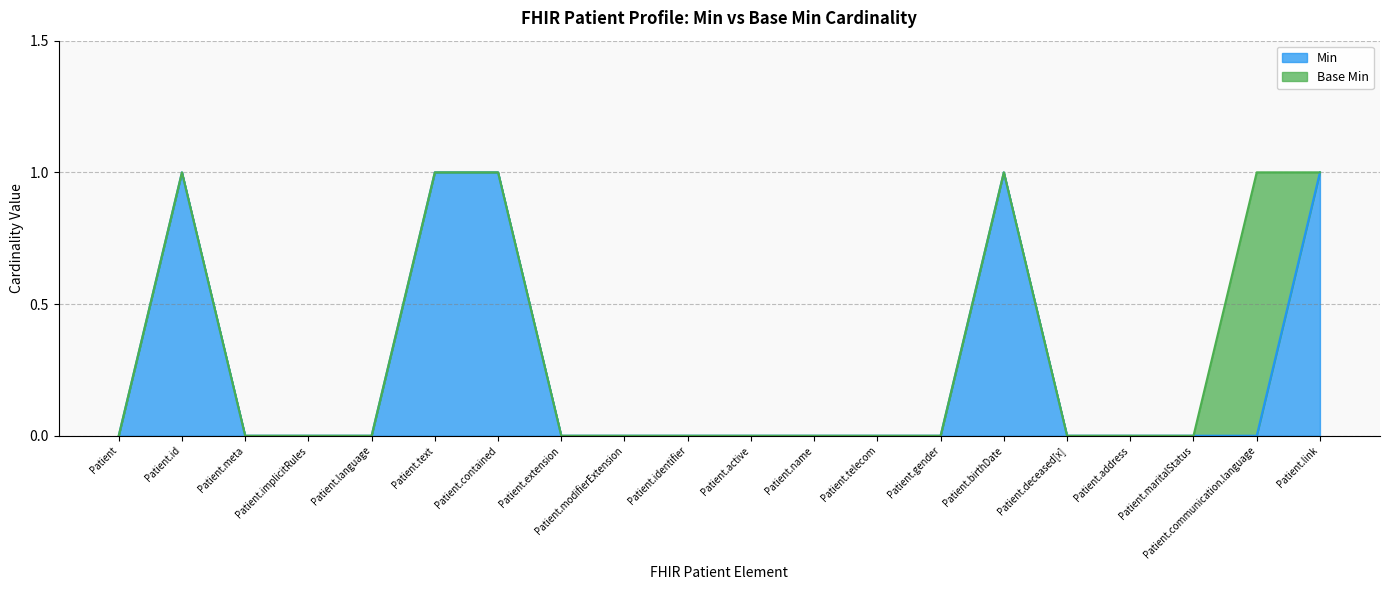

How many lines are shown in the chart?

2